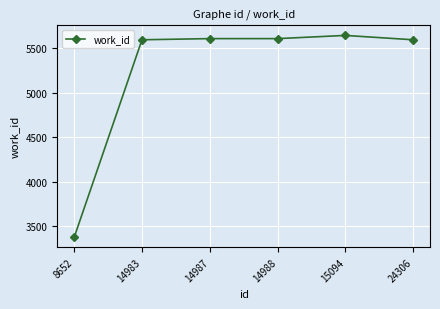

Approximately how many times larger is the value at 8652 compared to 15094?

0.6